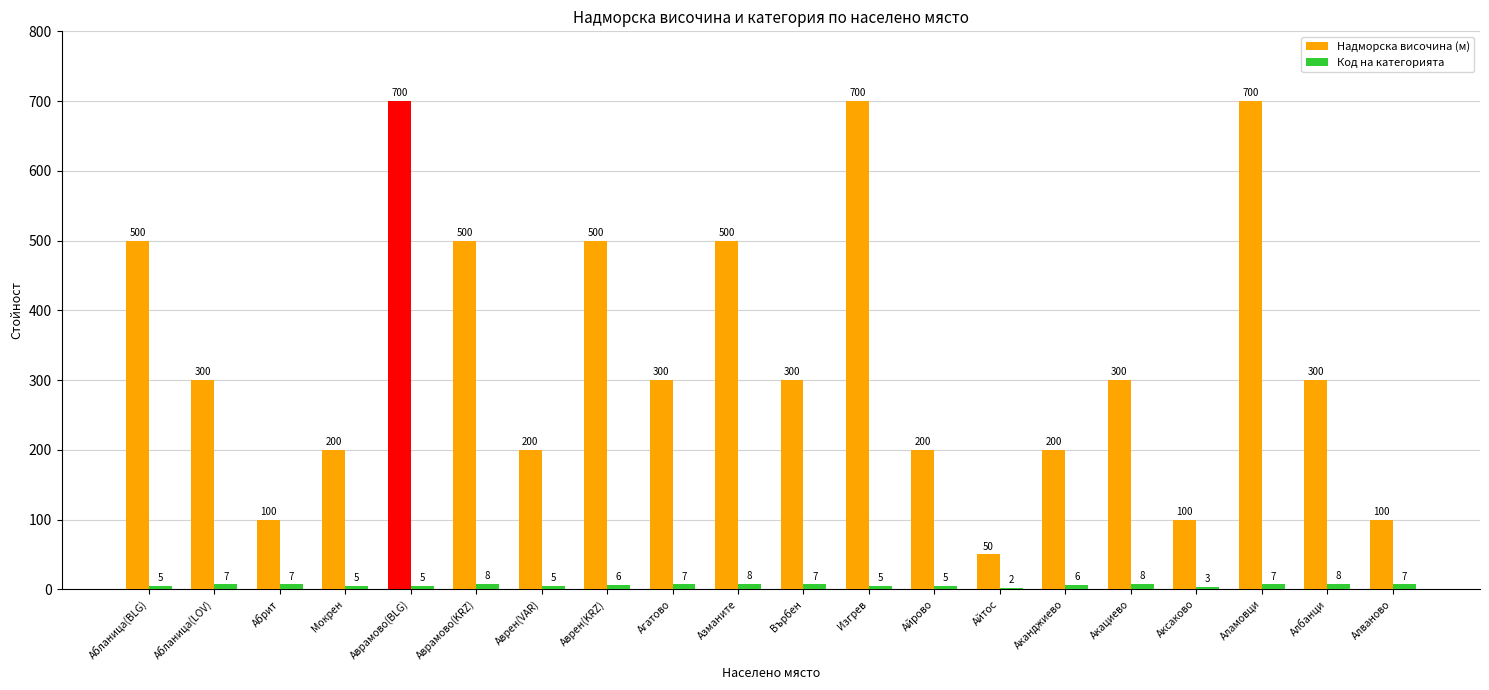

Is the value of Надморска височина (м) at Аврен(VAR) greater than the value of Код на категорията at Агатово?

Yes